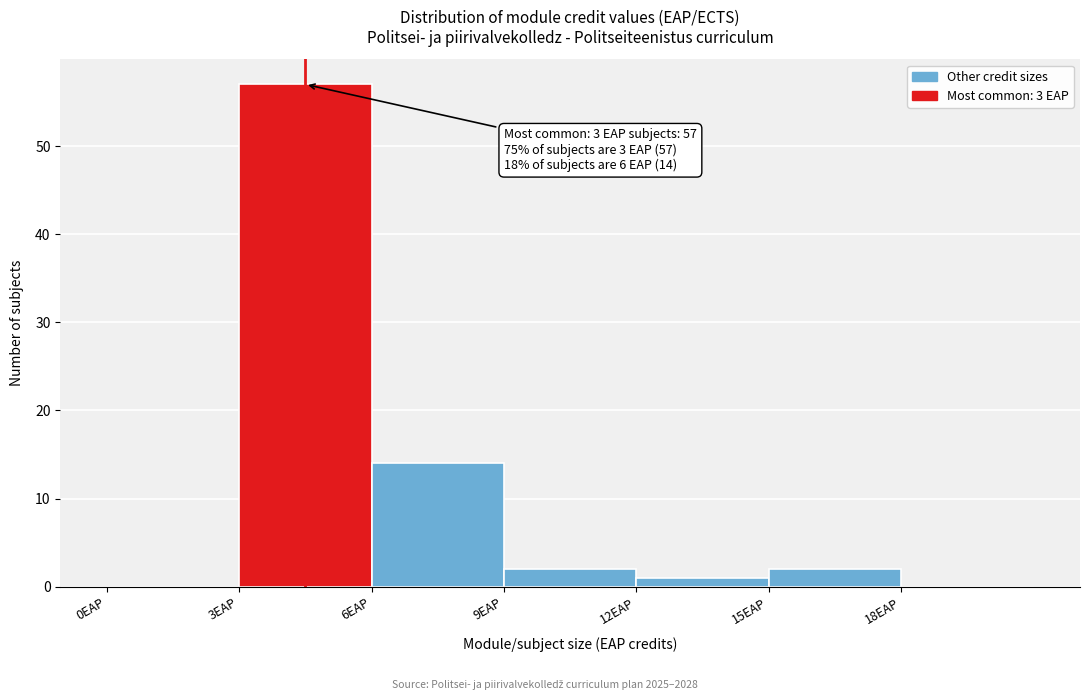

Over which range of the x-axis is the bar tallest?

3 to 6